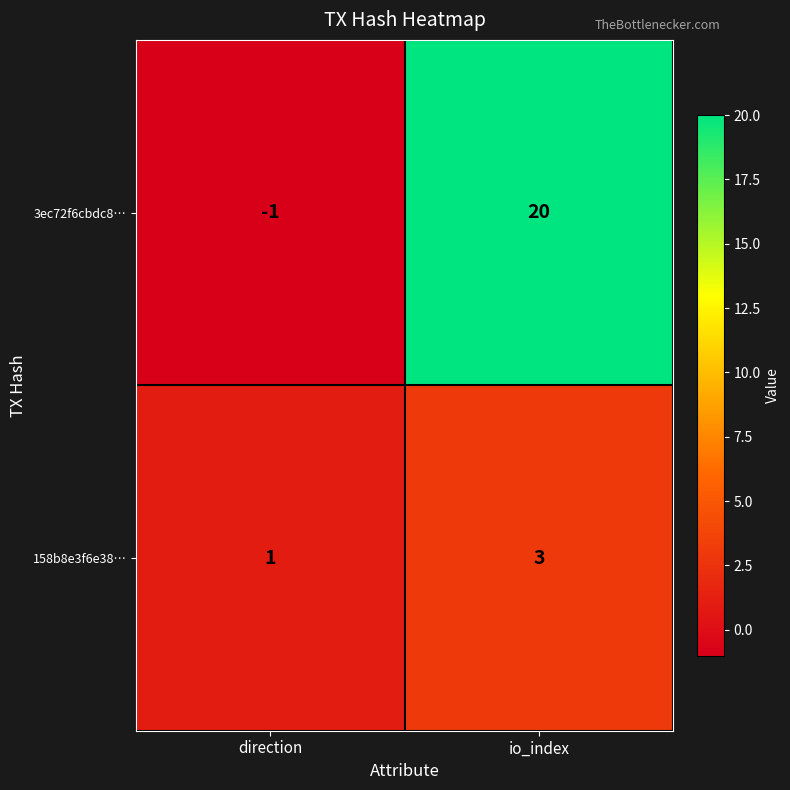

What is the difference between the 3ec72f6cbdc8… values at direction and io_index?

21